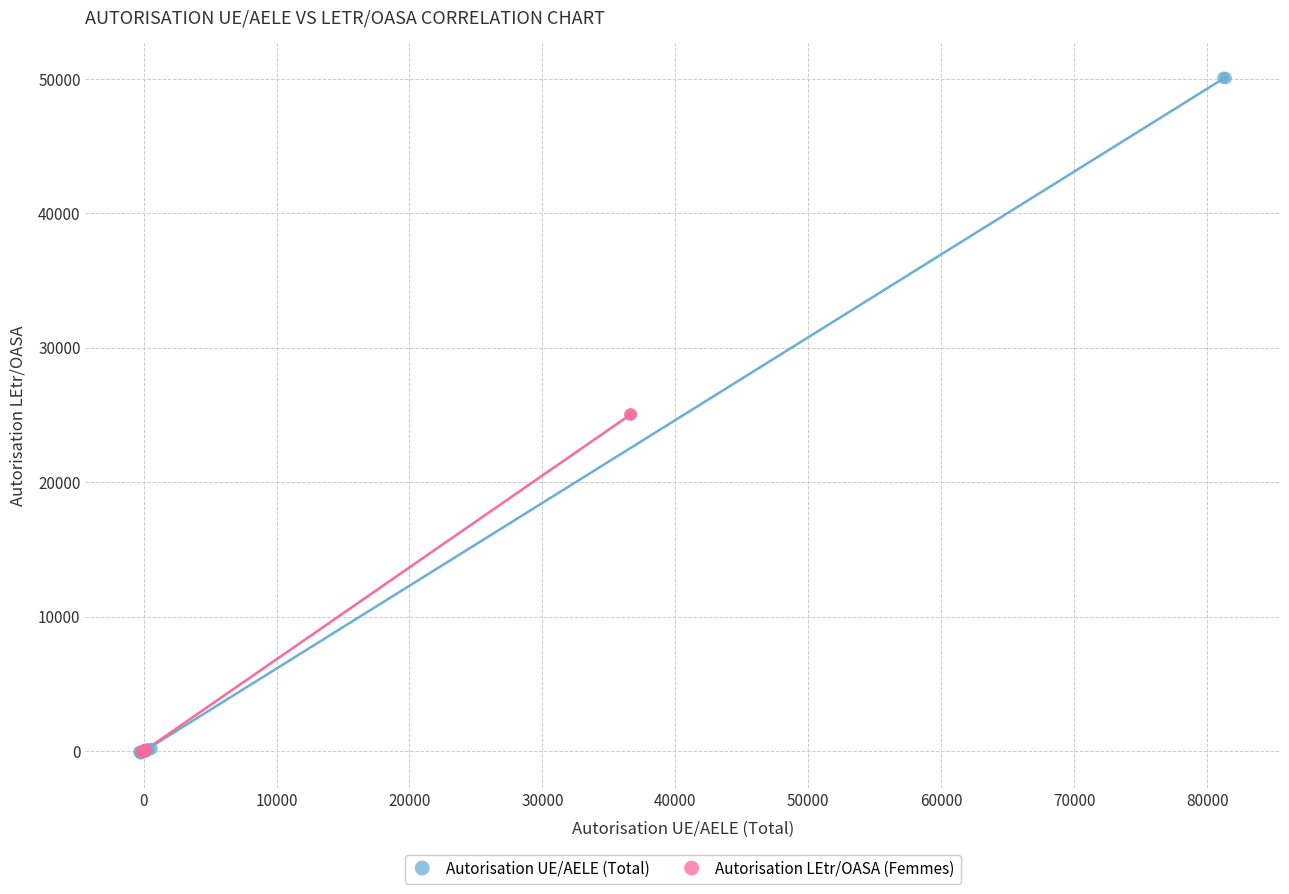

Which series has the largest Y range (max minus min)?

Autorisation UE/AELE (Total)